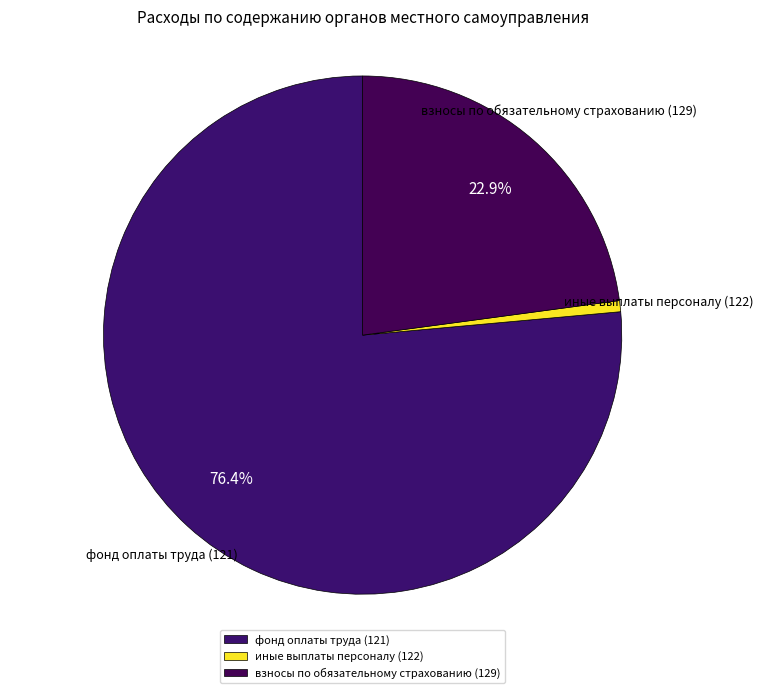

Which slice is the smallest?

иные выплаты персоналу (122)